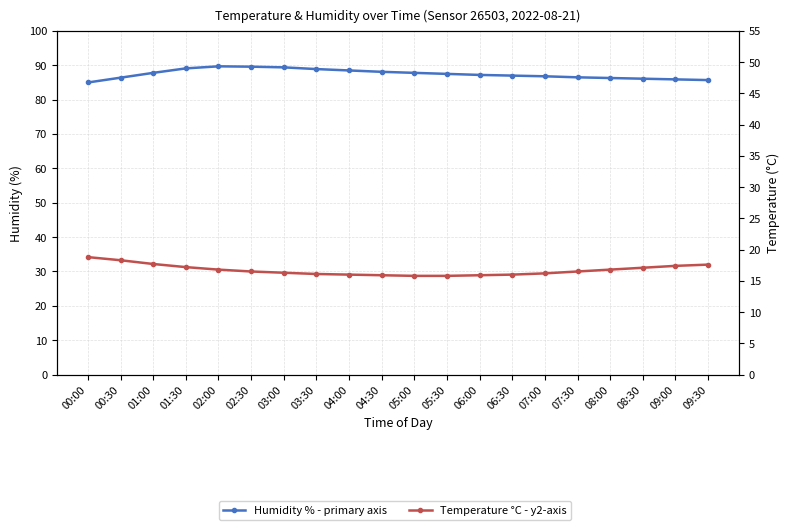

Rank the series by their average value, from highest to lowest.

Humidity % - primary axis, Temperature °C - y2-axis